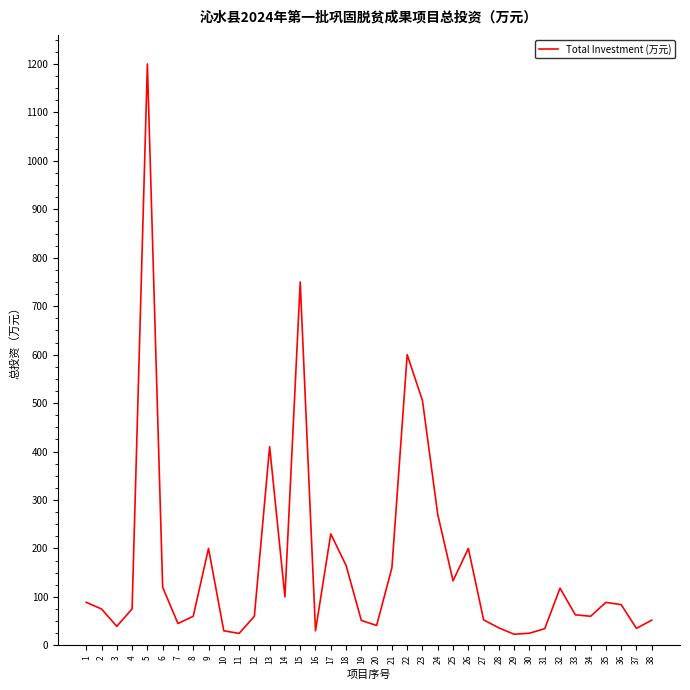

What is the greatest value displayed?

1200.0